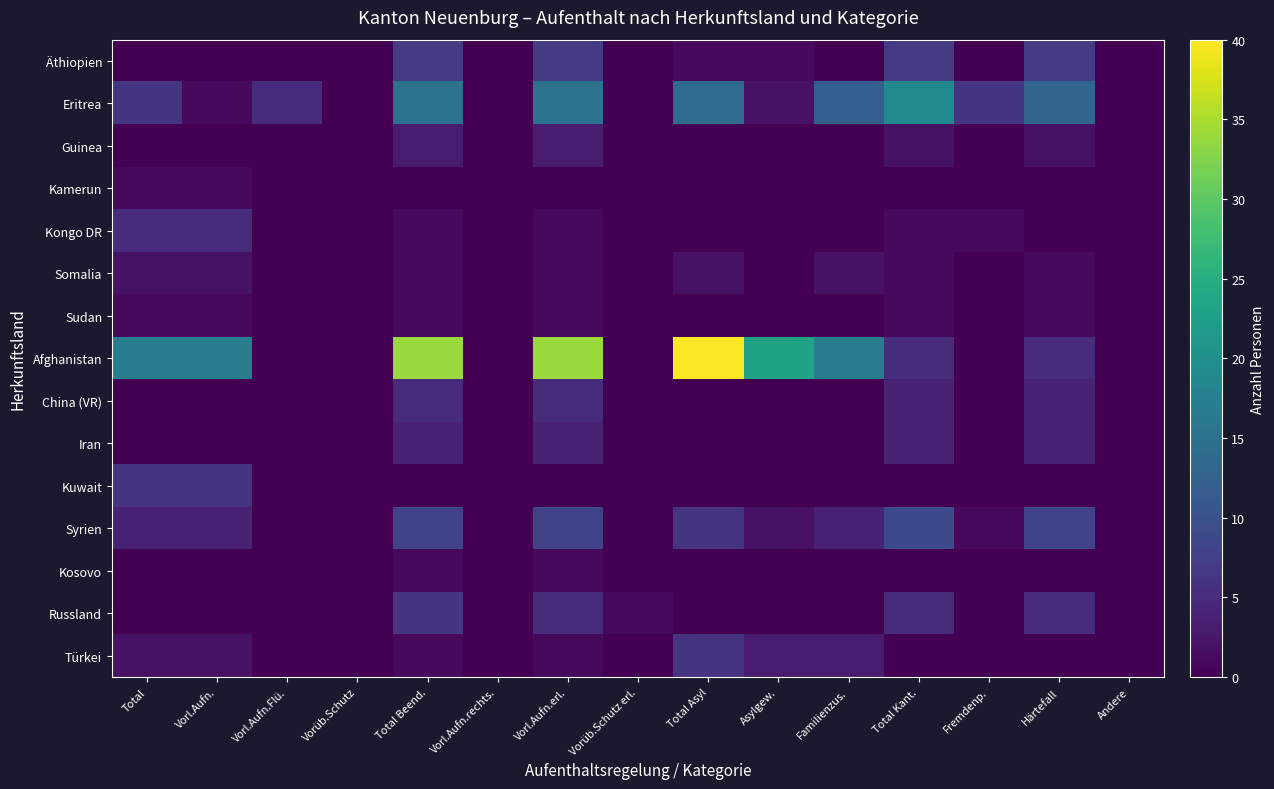

Reading left to right, what are all the values shown in this chart?

Äthiopien: Total=0	Vorl.Aufn.=0	Vorl.Aufn.Flü.=0	Vorüb.Schutz=0	Total Beend.=7	Vorl.Aufn.rechts.=0	Vorl.Aufn.erl.=7	Vorüb.Schutz erl.=0	Total Asyl=1	Asylgew.=1	Familienzus.=0	Total Kant.=7	Fremdenp.=0	Härtefall=7	Andere=0
Eritrea: Total=6	Vorl.Aufn.=1	Vorl.Aufn.Flü.=5	Vorüb.Schutz=0	Total Beend.=15	Vorl.Aufn.rechts.=0	Vorl.Aufn.erl.=15	Vorüb.Schutz erl.=0	Total Asyl=14	Asylgew.=2	Familienzus.=12	Total Kant.=19	Fremdenp.=6	Härtefall=13	Andere=0
Guinea: Total=0	Vorl.Aufn.=0	Vorl.Aufn.Flü.=0	Vorüb.Schutz=0	Total Beend.=3	Vorl.Aufn.rechts.=0	Vorl.Aufn.erl.=3	Vorüb.Schutz erl.=0	Total Asyl=0	Asylgew.=0	Familienzus.=0	Total Kant.=2	Fremdenp.=0	Härtefall=2	Andere=0
Kamerun: Total=1	Vorl.Aufn.=1	Vorl.Aufn.Flü.=0	Vorüb.Schutz=0	Total Beend.=0	Vorl.Aufn.rechts.=0	Vorl.Aufn.erl.=0	Vorüb.Schutz erl.=0	Total Asyl=0	Asylgew.=0	Familienzus.=0	Total Kant.=0	Fremdenp.=0	Härtefall=0	Andere=0
Kongo DR: Total=5	Vorl.Aufn.=5	Vorl.Aufn.Flü.=0	Vorüb.Schutz=0	Total Beend.=1	Vorl.Aufn.rechts.=0	Vorl.Aufn.erl.=1	Vorüb.Schutz erl.=0	Total Asyl=0	Asylgew.=0	Familienzus.=0	Total Kant.=1	Fremdenp.=1	Härtefall=0	Andere=0
Somalia: Total=2	Vorl.Aufn.=2	Vorl.Aufn.Flü.=0	Vorüb.Schutz=0	Total Beend.=1	Vorl.Aufn.rechts.=0	Vorl.Aufn.erl.=1	Vorüb.Schutz erl.=0	Total Asyl=2	Asylgew.=0	Familienzus.=2	Total Kant.=1	Fremdenp.=0	Härtefall=1	Andere=0
Sudan: Total=1	Vorl.Aufn.=1	Vorl.Aufn.Flü.=0	Vorüb.Schutz=0	Total Beend.=1	Vorl.Aufn.rechts.=0	Vorl.Aufn.erl.=1	Vorüb.Schutz erl.=0	Total Asyl=0	Asylgew.=0	Familienzus.=0	Total Kant.=1	Fremdenp.=0	Härtefall=1	Andere=0
Afghanistan: Total=17	Vorl.Aufn.=17	Vorl.Aufn.Flü.=0	Vorüb.Schutz=0	Total Beend.=34	Vorl.Aufn.rechts.=0	Vorl.Aufn.erl.=34	Vorüb.Schutz erl.=0	Total Asyl=40	Asylgew.=23	Familienzus.=17	Total Kant.=5	Fremdenp.=0	Härtefall=5	Andere=0
China (VR): Total=0	Vorl.Aufn.=0	Vorl.Aufn.Flü.=0	Vorüb.Schutz=0	Total Beend.=5	Vorl.Aufn.rechts.=0	Vorl.Aufn.erl.=5	Vorüb.Schutz erl.=0	Total Asyl=0	Asylgew.=0	Familienzus.=0	Total Kant.=4	Fremdenp.=0	Härtefall=4	Andere=0
Iran: Total=0	Vorl.Aufn.=0	Vorl.Aufn.Flü.=0	Vorüb.Schutz=0	Total Beend.=4	Vorl.Aufn.rechts.=0	Vorl.Aufn.erl.=4	Vorüb.Schutz erl.=0	Total Asyl=0	Asylgew.=0	Familienzus.=0	Total Kant.=4	Fremdenp.=0	Härtefall=4	Andere=0
Kuwait: Total=6	Vorl.Aufn.=6	Vorl.Aufn.Flü.=0	Vorüb.Schutz=0	Total Beend.=0	Vorl.Aufn.rechts.=0	Vorl.Aufn.erl.=0	Vorüb.Schutz erl.=0	Total Asyl=0	Asylgew.=0	Familienzus.=0	Total Kant.=0	Fremdenp.=0	Härtefall=0	Andere=0
Syrien: Total=4	Vorl.Aufn.=4	Vorl.Aufn.Flü.=0	Vorüb.Schutz=0	Total Beend.=8	Vorl.Aufn.rechts.=0	Vorl.Aufn.erl.=8	Vorüb.Schutz erl.=0	Total Asyl=6	Asylgew.=2	Familienzus.=4	Total Kant.=9	Fremdenp.=1	Härtefall=8	Andere=0
Kosovo: Total=0	Vorl.Aufn.=0	Vorl.Aufn.Flü.=0	Vorüb.Schutz=0	Total Beend.=1	Vorl.Aufn.rechts.=0	Vorl.Aufn.erl.=1	Vorüb.Schutz erl.=0	Total Asyl=0	Asylgew.=0	Familienzus.=0	Total Kant.=0	Fremdenp.=0	Härtefall=0	Andere=0
Russland: Total=0	Vorl.Aufn.=0	Vorl.Aufn.Flü.=0	Vorüb.Schutz=0	Total Beend.=6	Vorl.Aufn.rechts.=0	Vorl.Aufn.erl.=5	Vorüb.Schutz erl.=1	Total Asyl=0	Asylgew.=0	Familienzus.=0	Total Kant.=5	Fremdenp.=0	Härtefall=5	Andere=0
Türkei: Total=2	Vorl.Aufn.=2	Vorl.Aufn.Flü.=0	Vorüb.Schutz=0	Total Beend.=1	Vorl.Aufn.rechts.=0	Vorl.Aufn.erl.=1	Vorüb.Schutz erl.=0	Total Asyl=6	Asylgew.=3	Familienzus.=3	Total Kant.=0	Fremdenp.=0	Härtefall=0	Andere=0